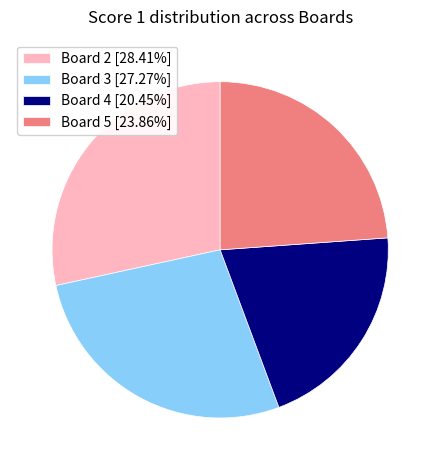

Do Board 2 [28.41%] and Board 3 [27.27%] together represent more than half of the pie?

Yes